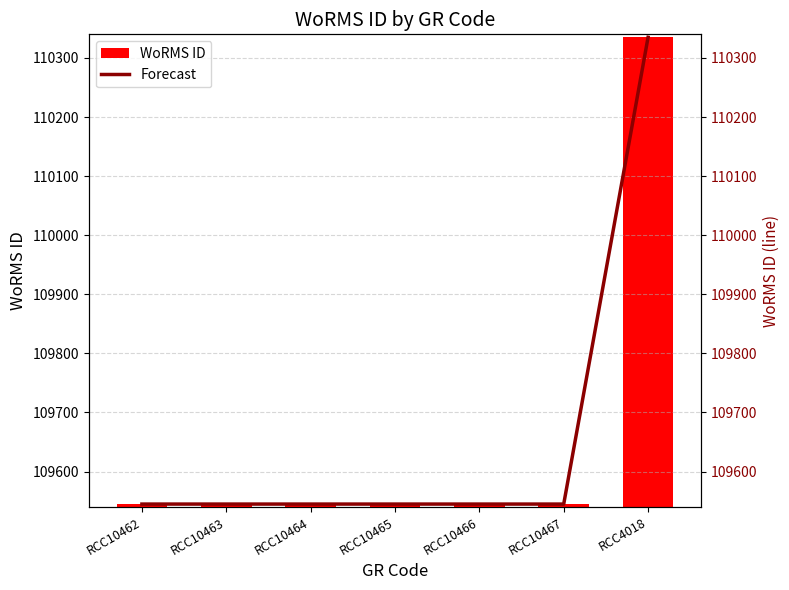

What is the sum of all WoRMS ID values?

767605